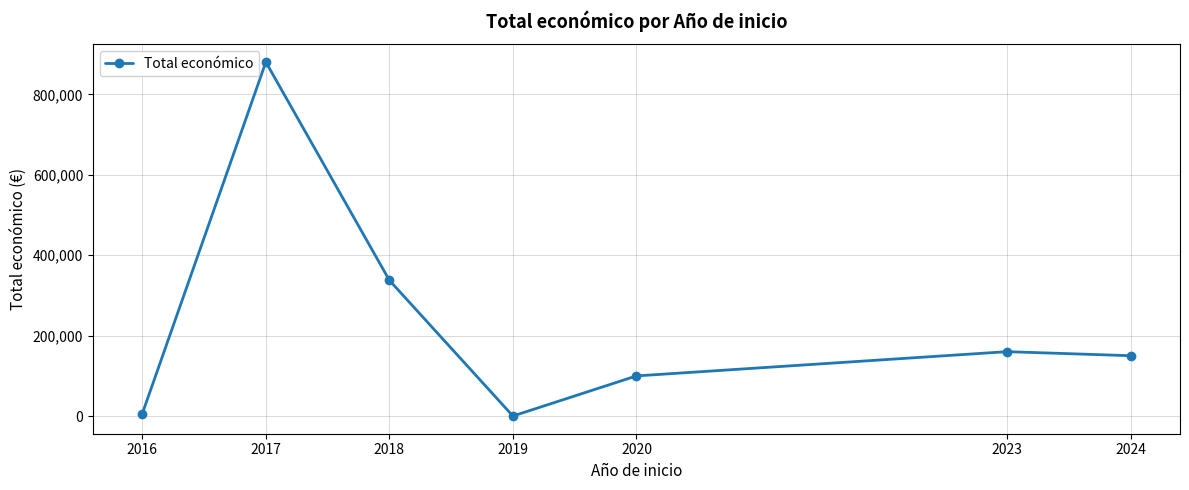

Reading right to left, list all the values displayed in this chart.

2024=150000	2023=160043	2020=99743	2019=0	2018=337503	2017=880212	2016=6000